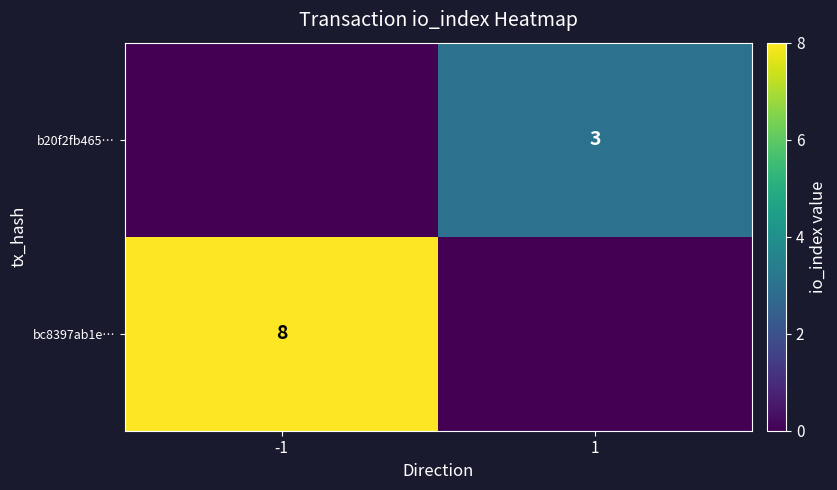

Which label corresponds to the smallest value in the chart?

1